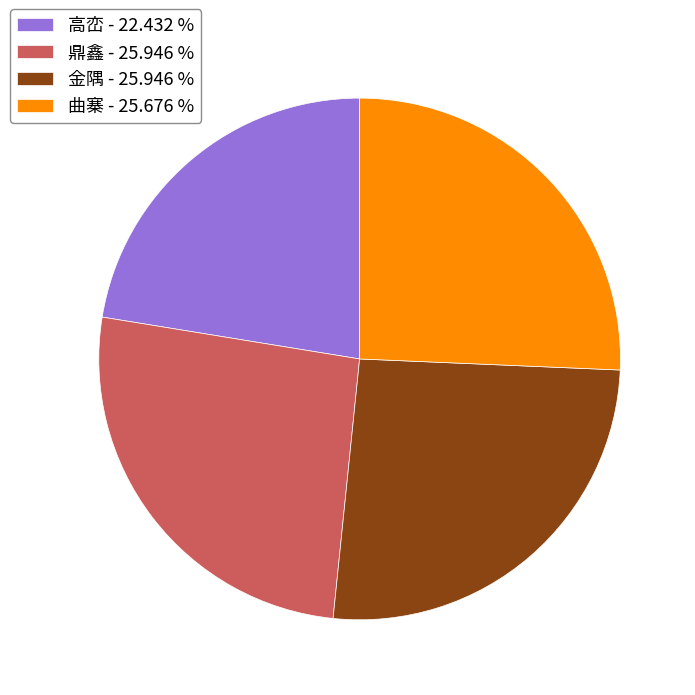

Is the sum of 高峦 and 鼎鑫 greater than half?

No